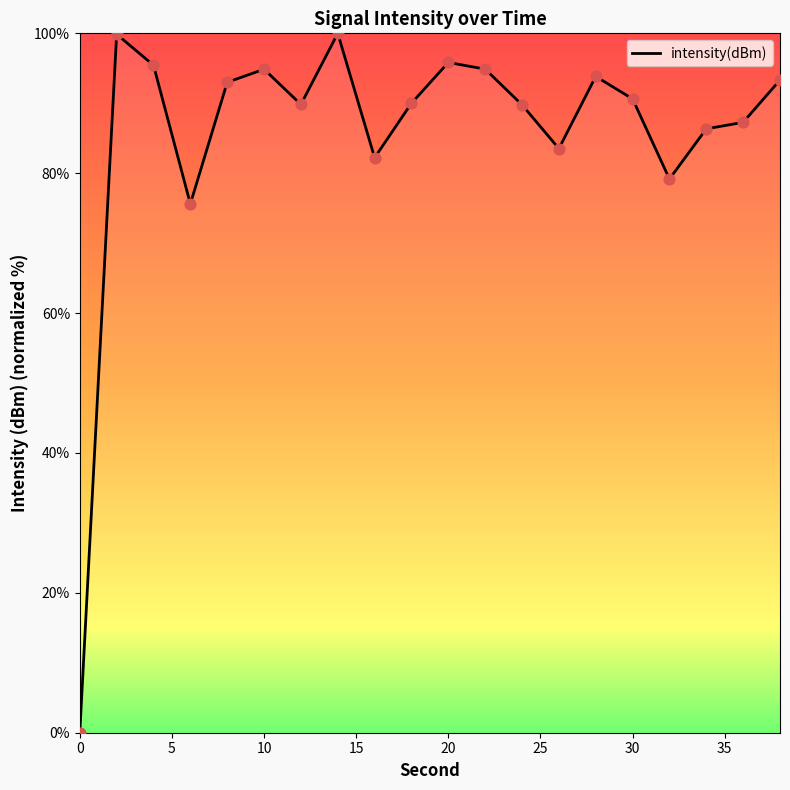

What is the maximum value shown in the chart?

100.0